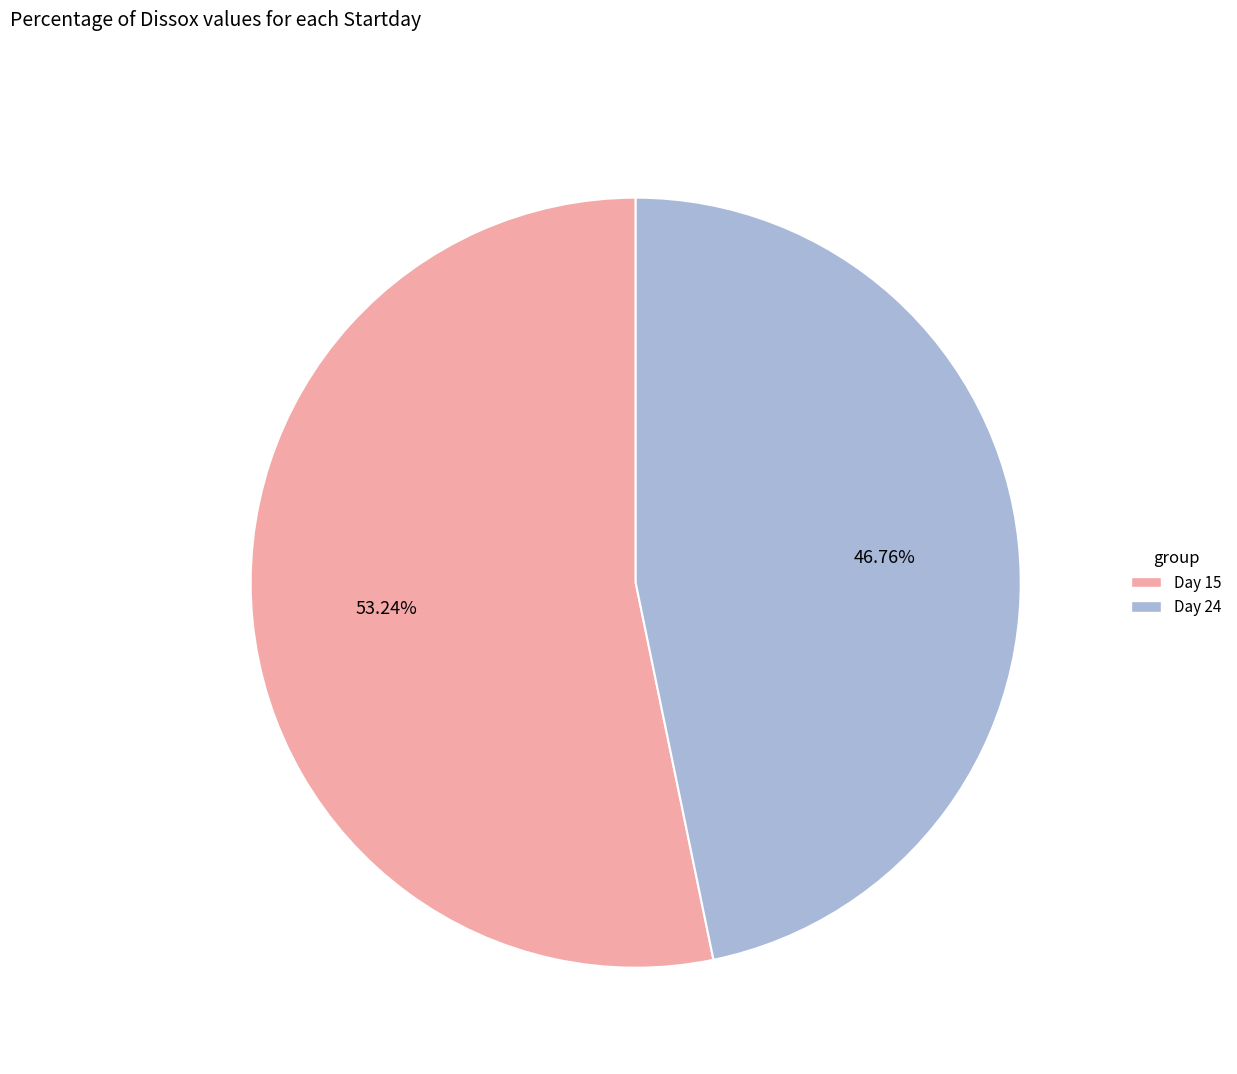

Is there any slice that represents more than half of the pie?

Yes